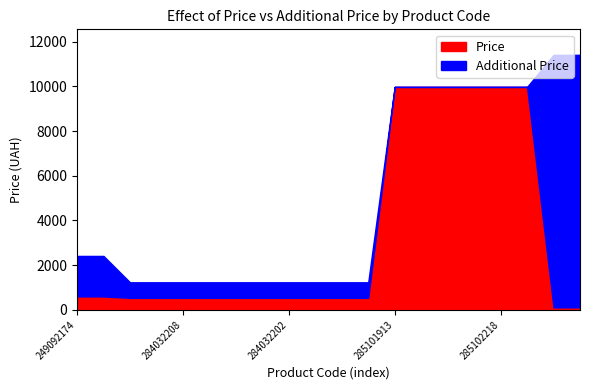

Which label corresponds to the largest value in the chart?

239772195